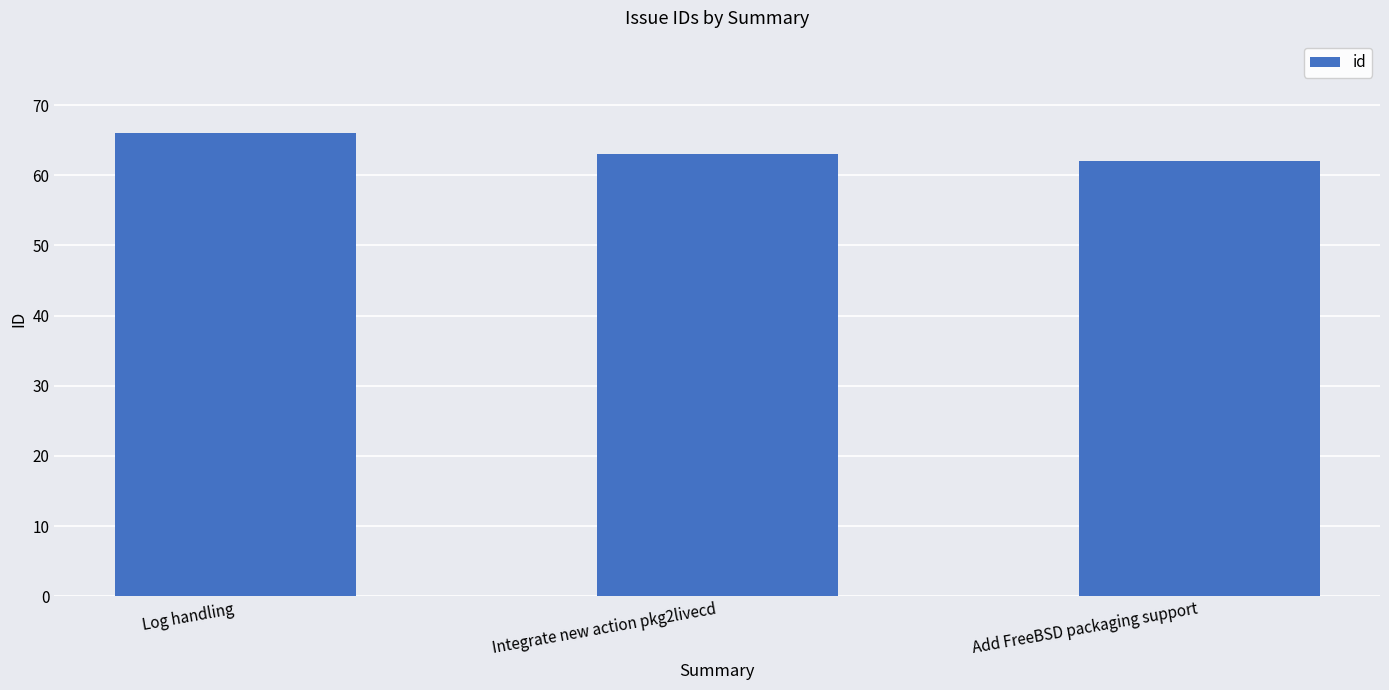

How many data points are less than 63?

1